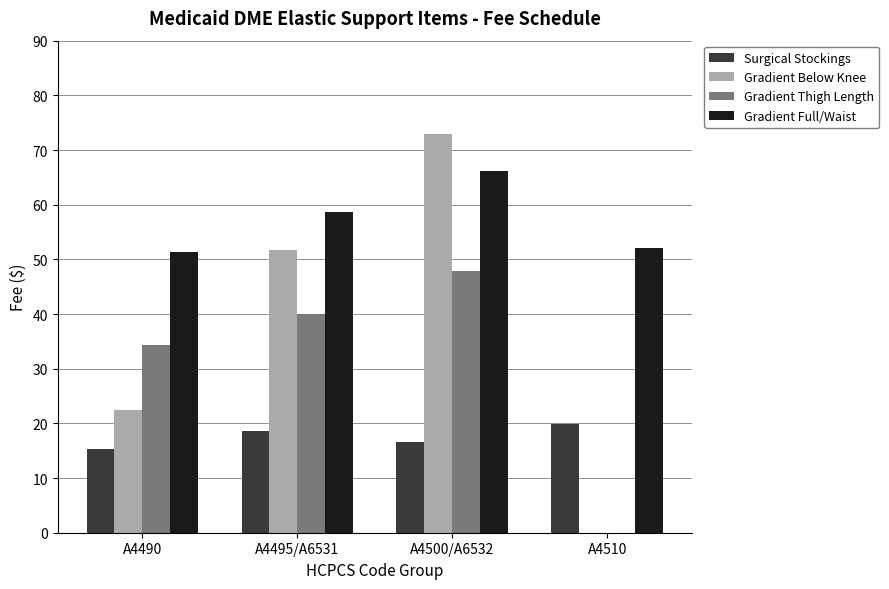

Which series changed the most between A4490 and A4500/A6532?

Gradient Below Knee